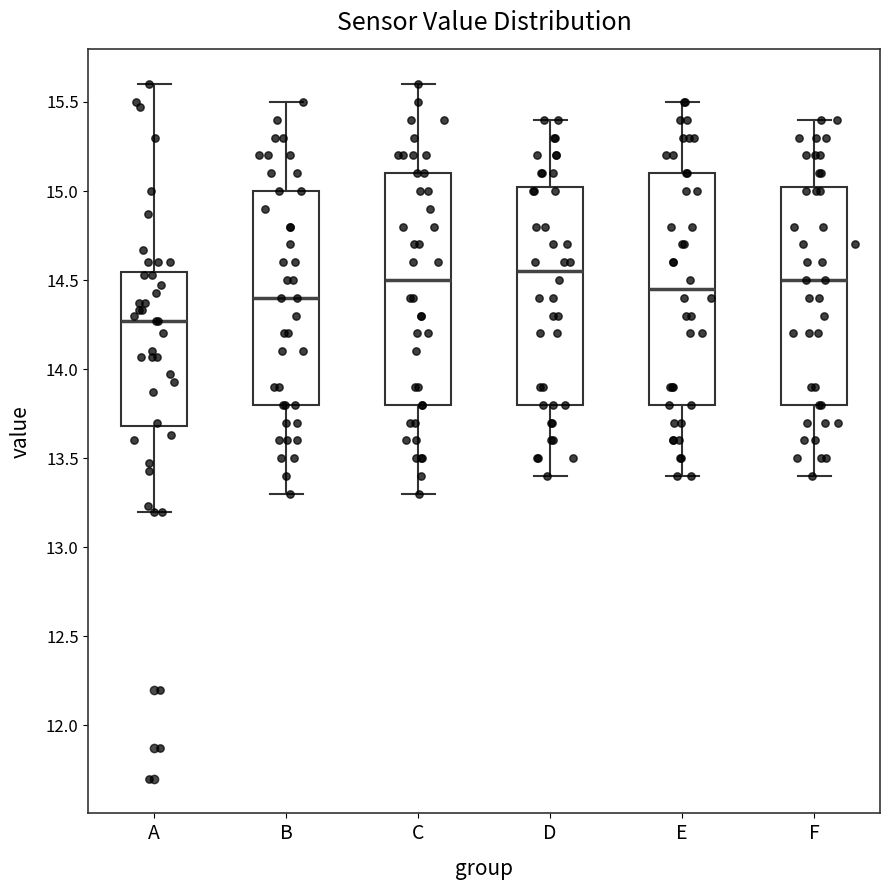

Reading left to right, transcribe this box plot: for each box, give where its median line is, the range the box spans, and where its two whiskers end, as read against the y-axis. The values are not printed on the chart, so give them approximately, as read against the axis.

A: median 14.25, box 13.70 to 14.55, whiskers 13.20 to 15.60
B: median 14.40, box 13.80 to 15.00, whiskers 13.30 to 15.50
C: median 14.50, box 13.80 to 15.10, whiskers 13.30 to 15.60
D: median 14.55, box 13.80 to 15.05, whiskers 13.40 to 15.40
E: median 14.45, box 13.80 to 15.10, whiskers 13.40 to 15.50
F: median 14.50, box 13.80 to 15.05, whiskers 13.40 to 15.40